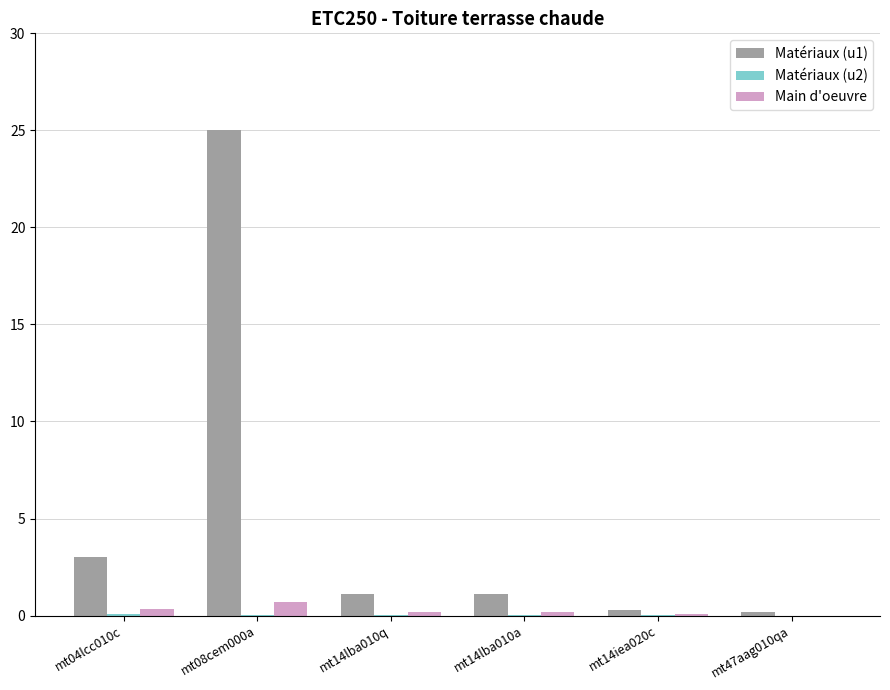

At which category is the sum across all series the highest?

mt08cem000a